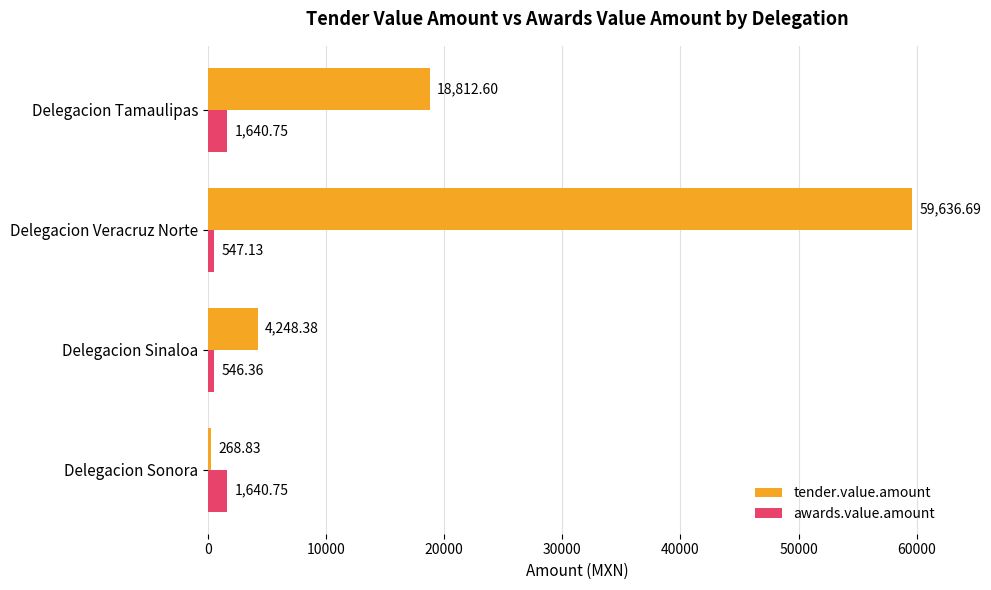

How many series are shown in this chart?

2